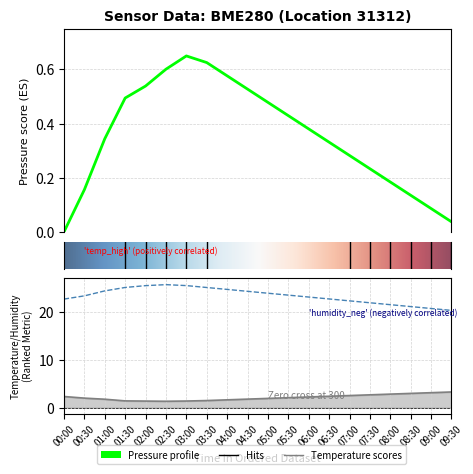

What is the difference between the highest and lowest values at 05:30?

23.2